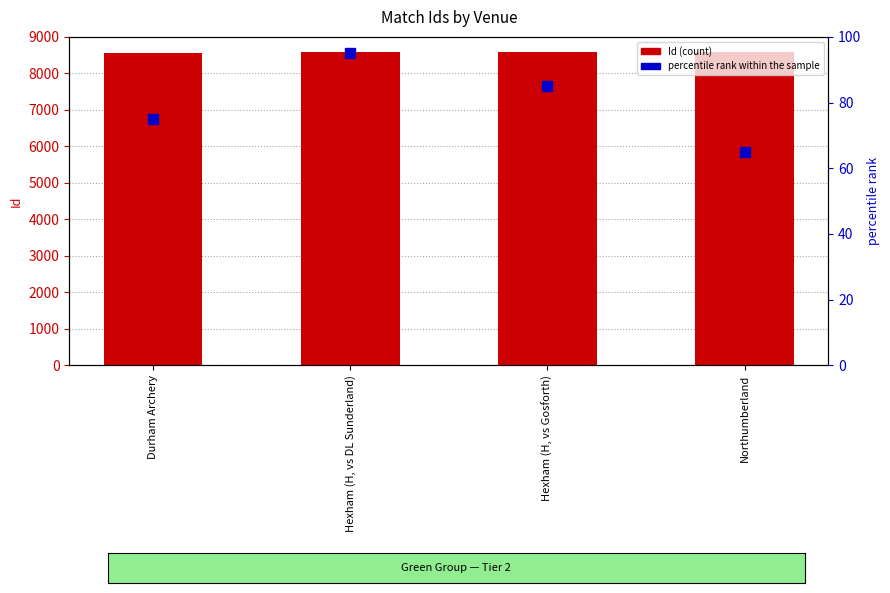

What is the total value across all series at Hexham (H, vs DL Sunderland)?

8680